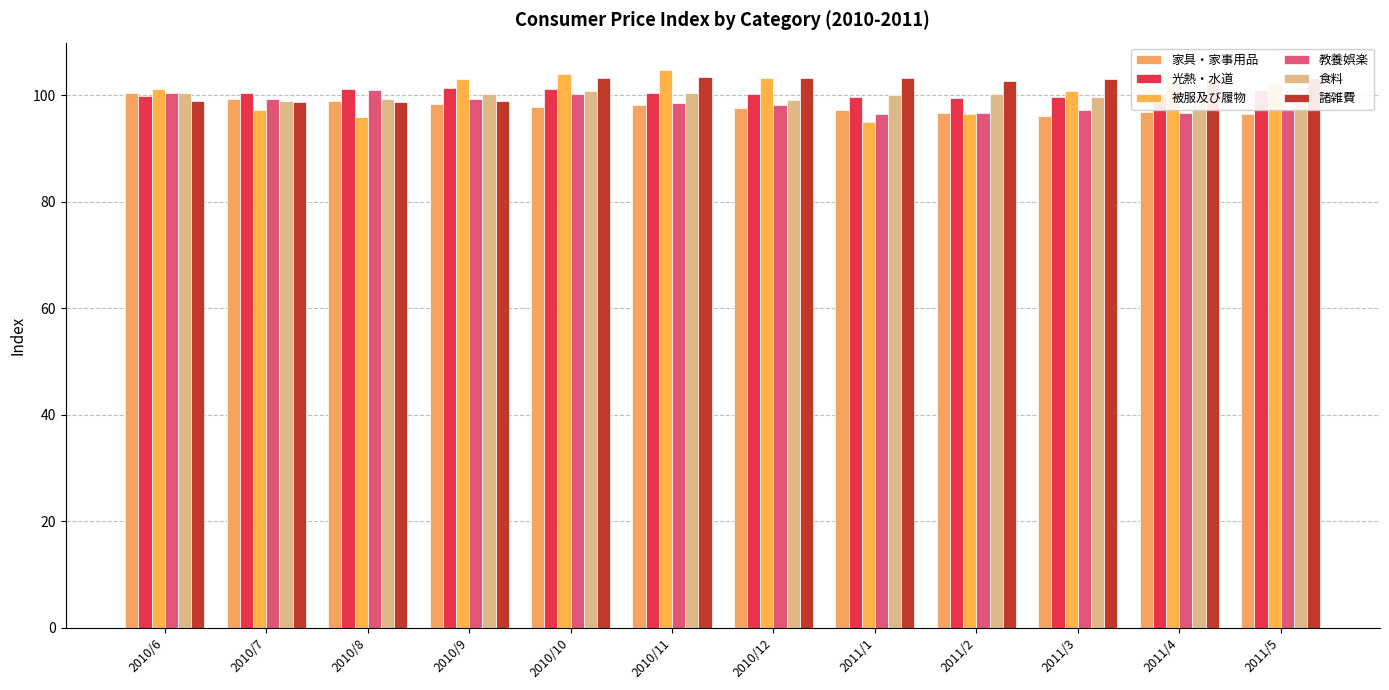

Are the bars horizontal?

No